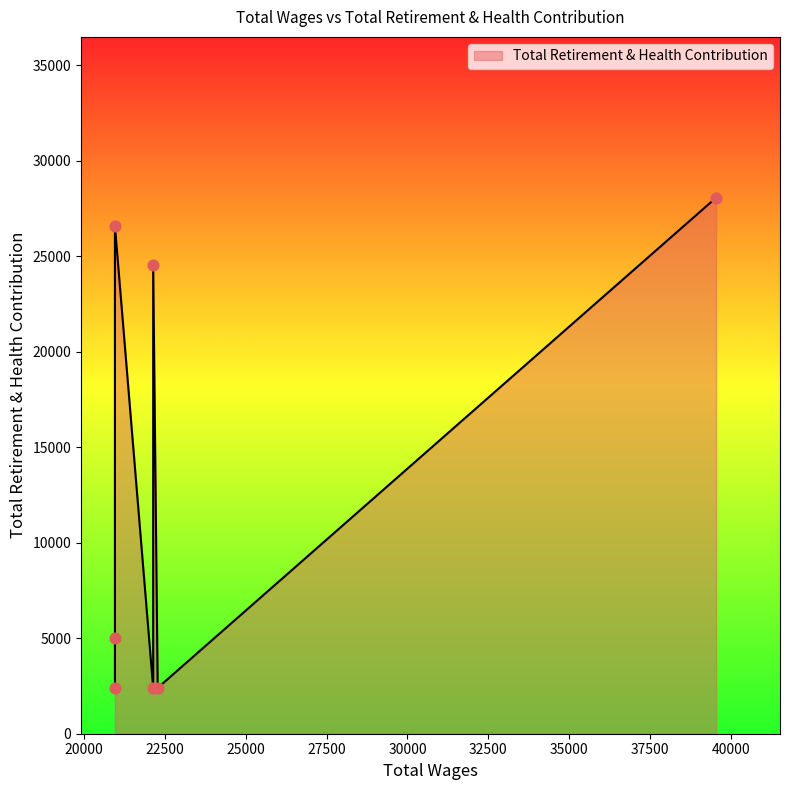

What is the change in value from 22277.0 to 20954.0?

+2620